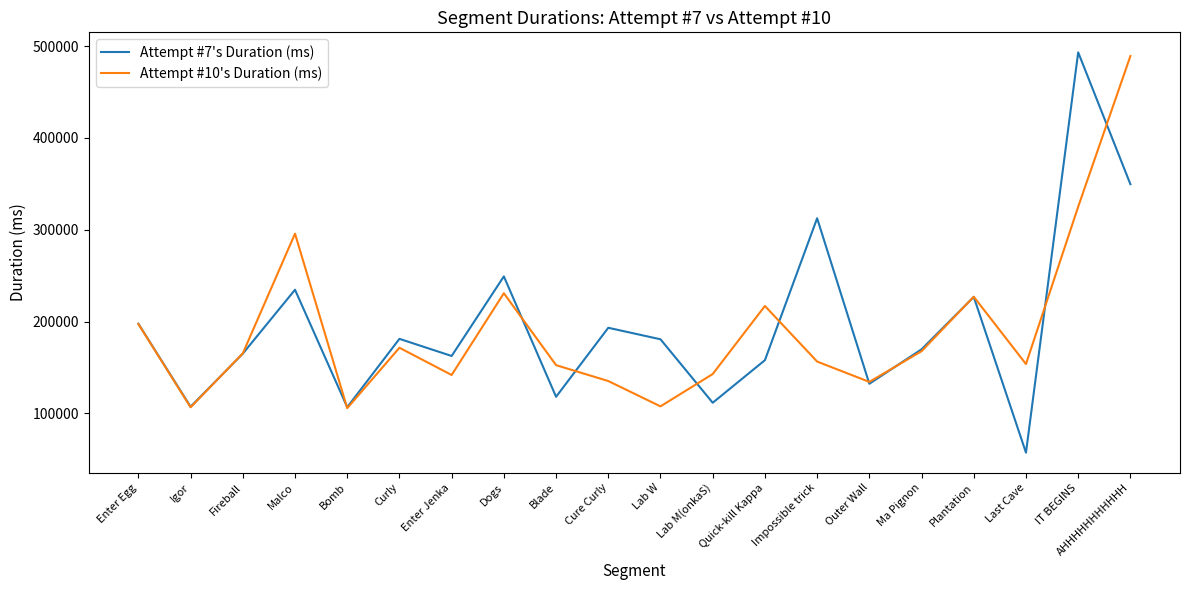

Which series has the largest total across all categories?

Attempt #7's Duration (ms)